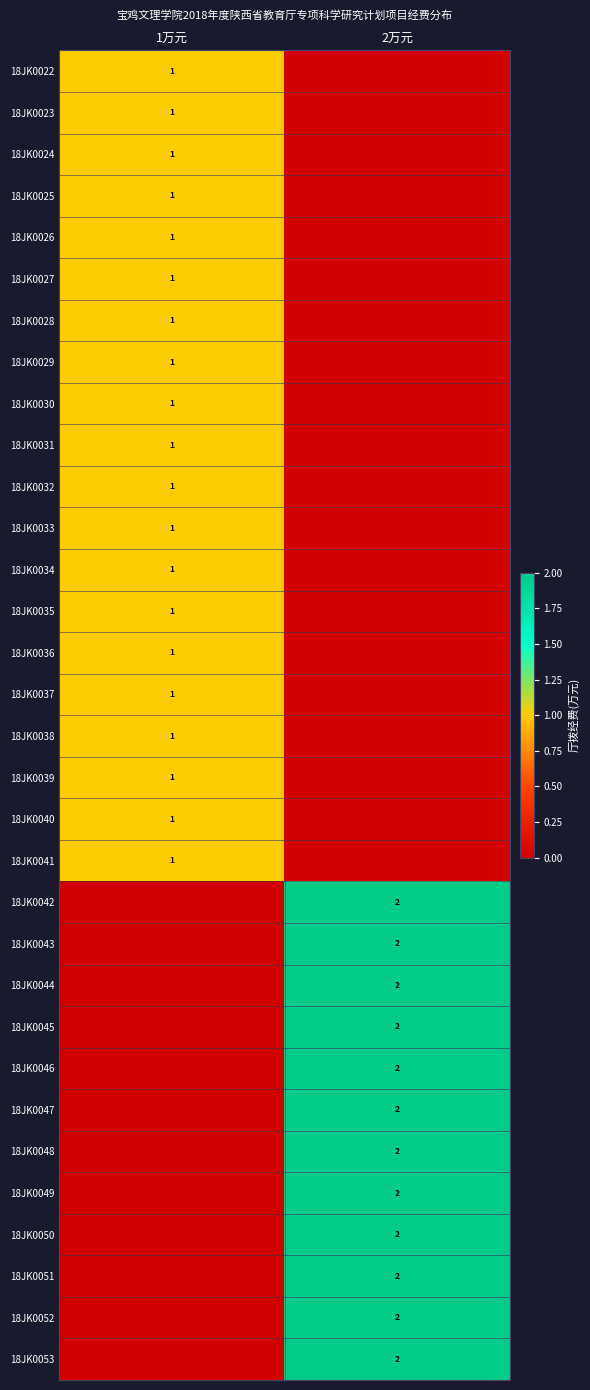

Is it true that 18JK0049 equals 2 at 2万元?

True